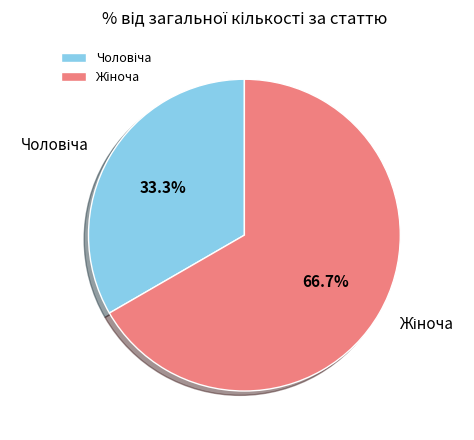

To the nearest percent, what is the average slice percentage?

50%